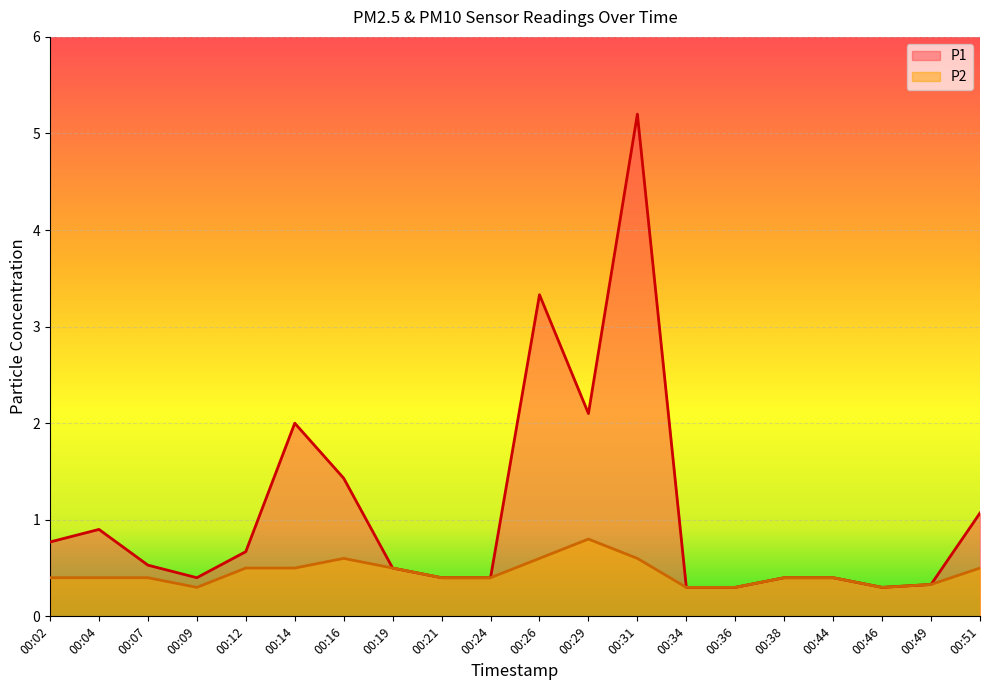

True or false: P2 and P1 intersect in this chart.

False